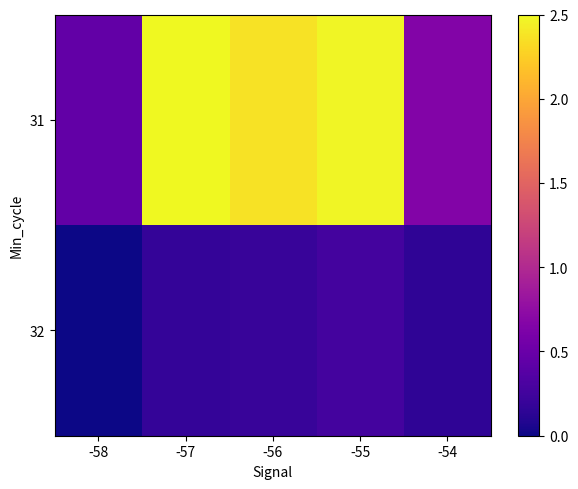

Which label corresponds to the largest value in the chart?

-57